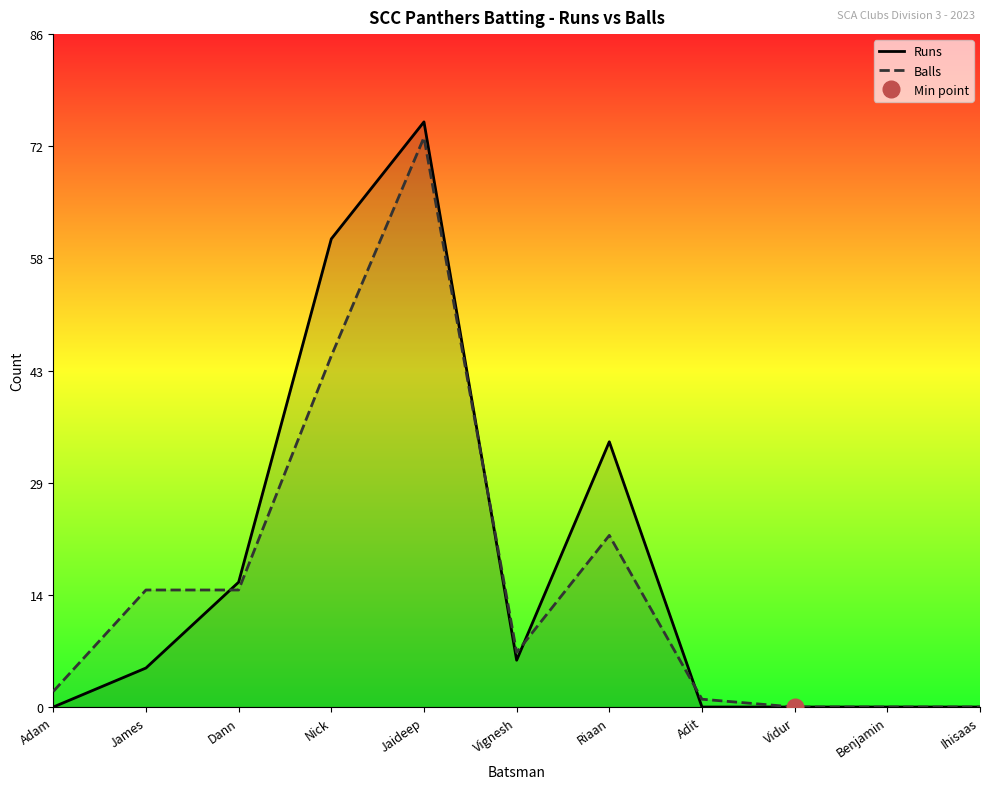

The Balls series shows 0 at Ihisaas. True or false?

True